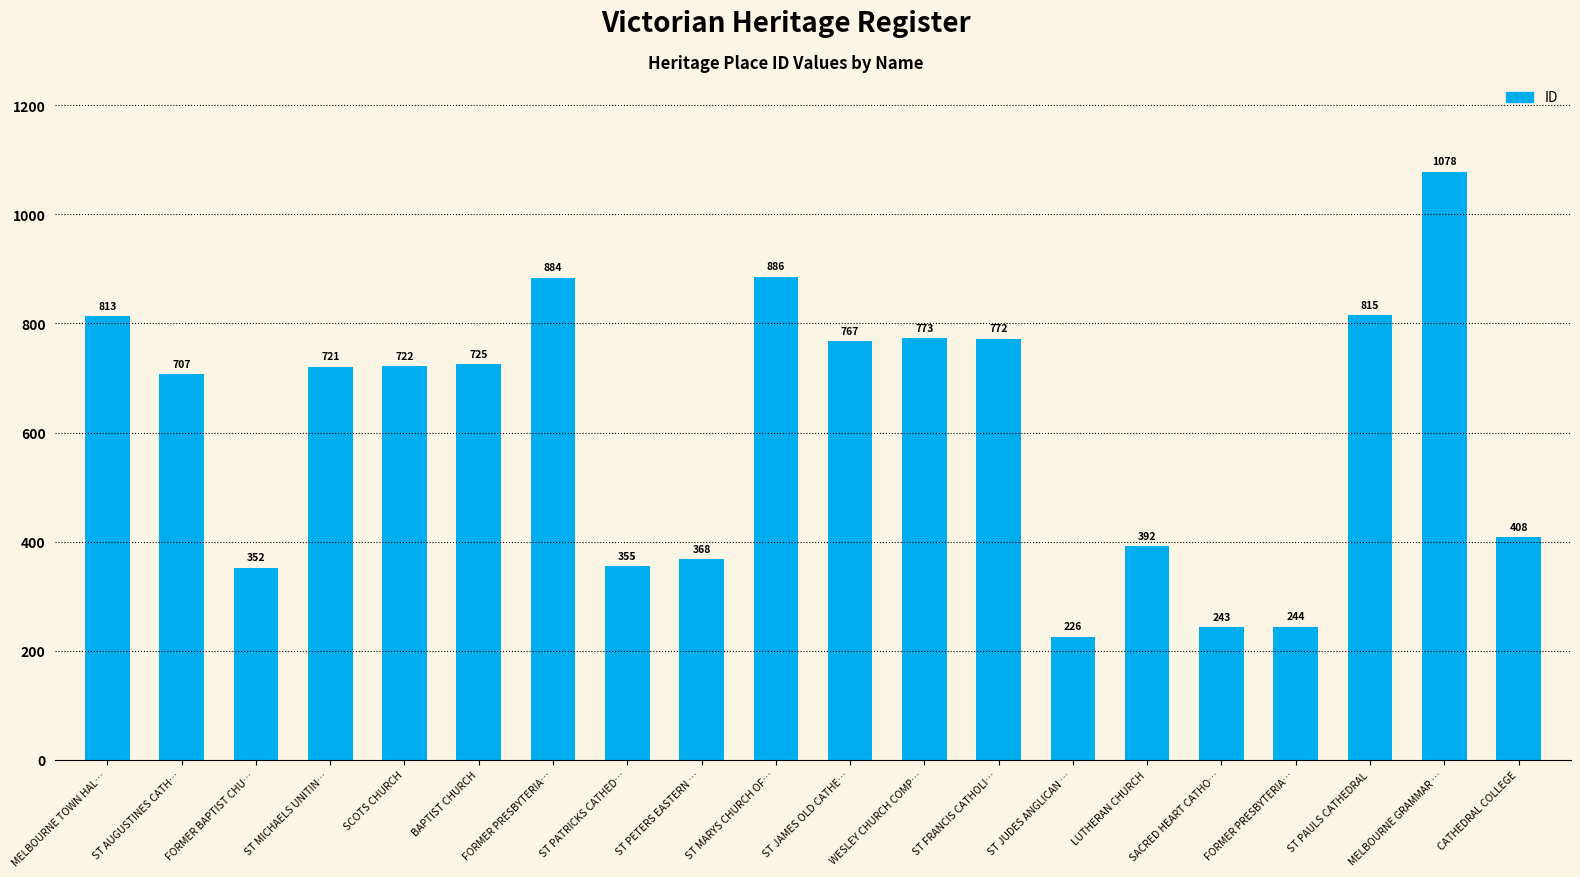

Where does the data first go above 722?

MELBOURNE TOWN HAL…